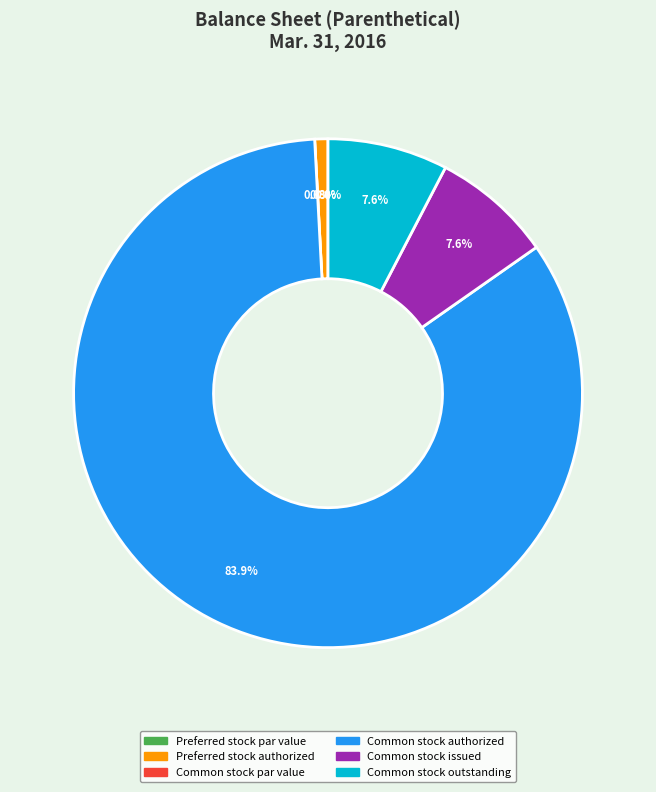

What percentage do Common stock par value and Common stock outstanding together represent?

7.6%